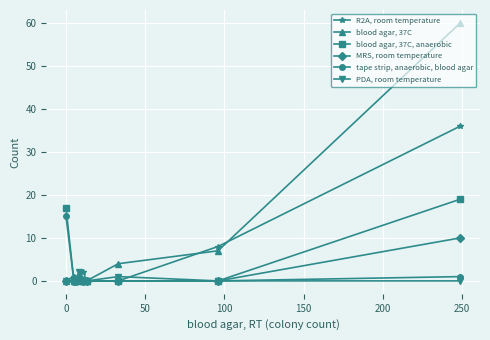

What is the sum of all blood agar, 37C, anaerobic values?

36